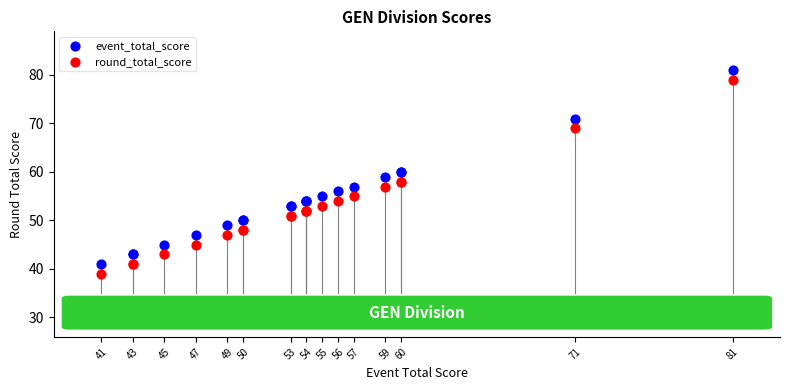

What is the X range (max minus min) for the scatter plot?

40